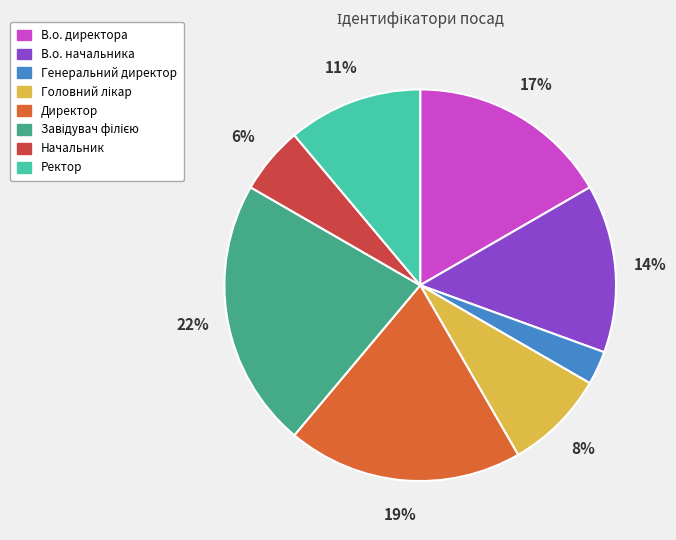

To the nearest percent, what is the difference between the largest and smallest slice percentages?

19%